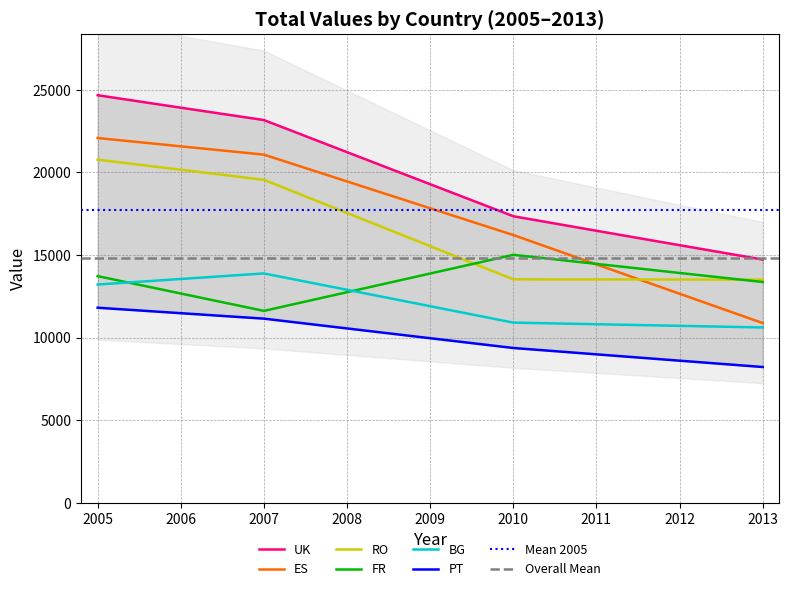

Read the ES value at 2005.

22087